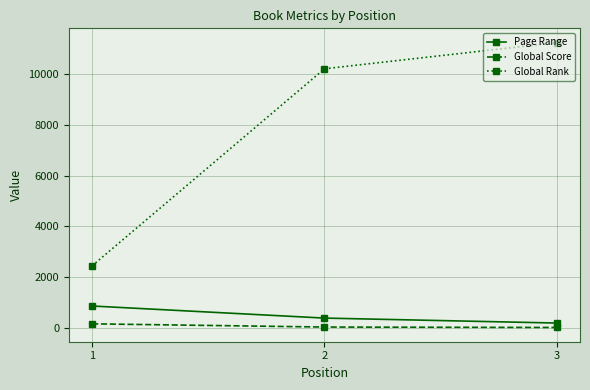

What is the maximum value shown in the chart?

11254